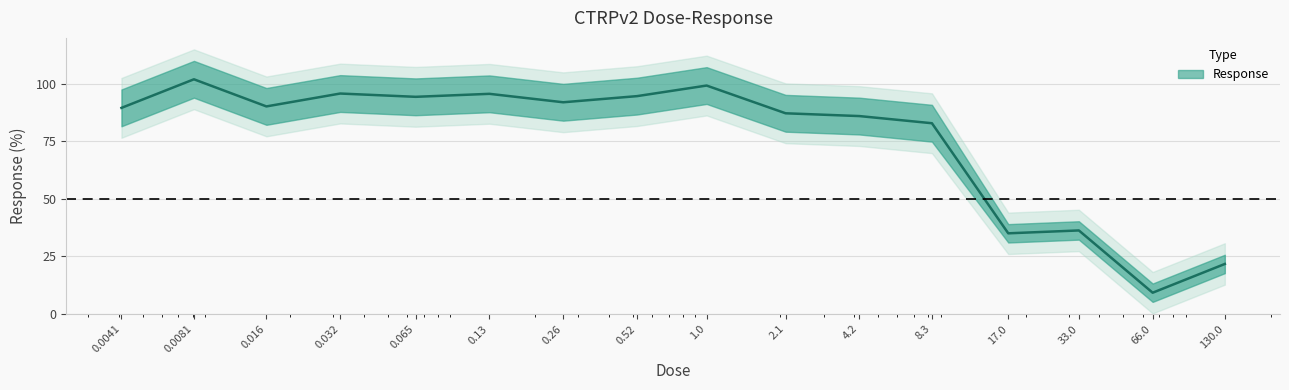

Reading left to right, what are all the values shown in this chart?

0.0041=89.6	0.0081=102.0	0.016=90.2	0.032=95.8	0.065=94.4	0.13=95.7	0.26=92.0	0.52=94.7	1.0=99.3	2.1=87.2	4.2=86.0	8.3=82.9	17.0=35.0	33.0=36.3	66.0=9.2	130.0=21.7